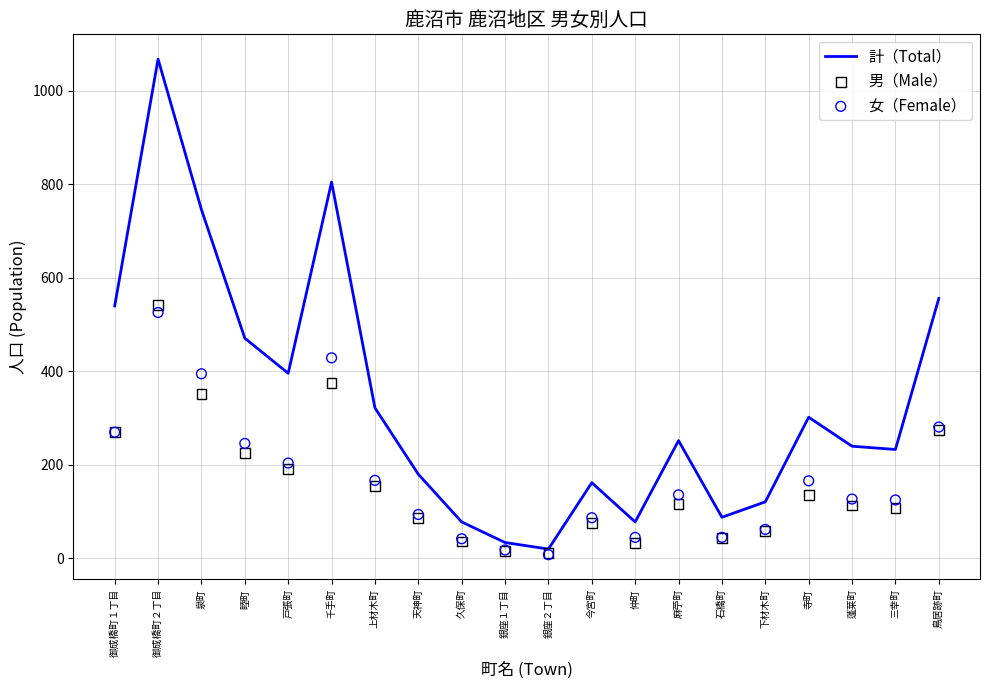

What are all the series names shown in the legend?

計（Total）, 男（Male）, 女（Female）